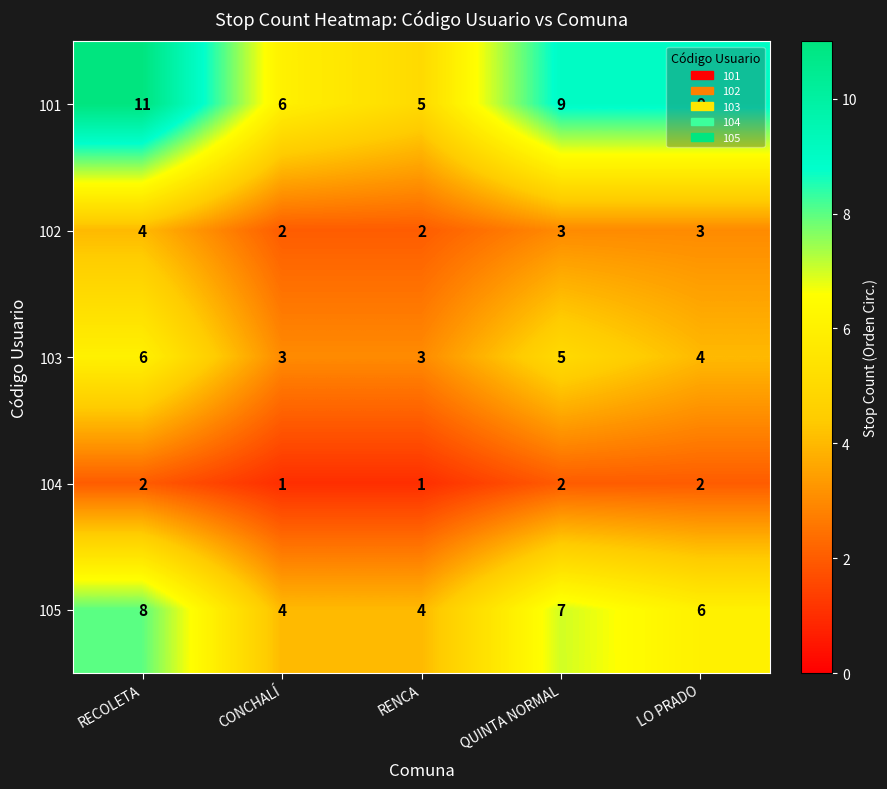

What is the difference between the highest and lowest values at CONCHALÍ?

5